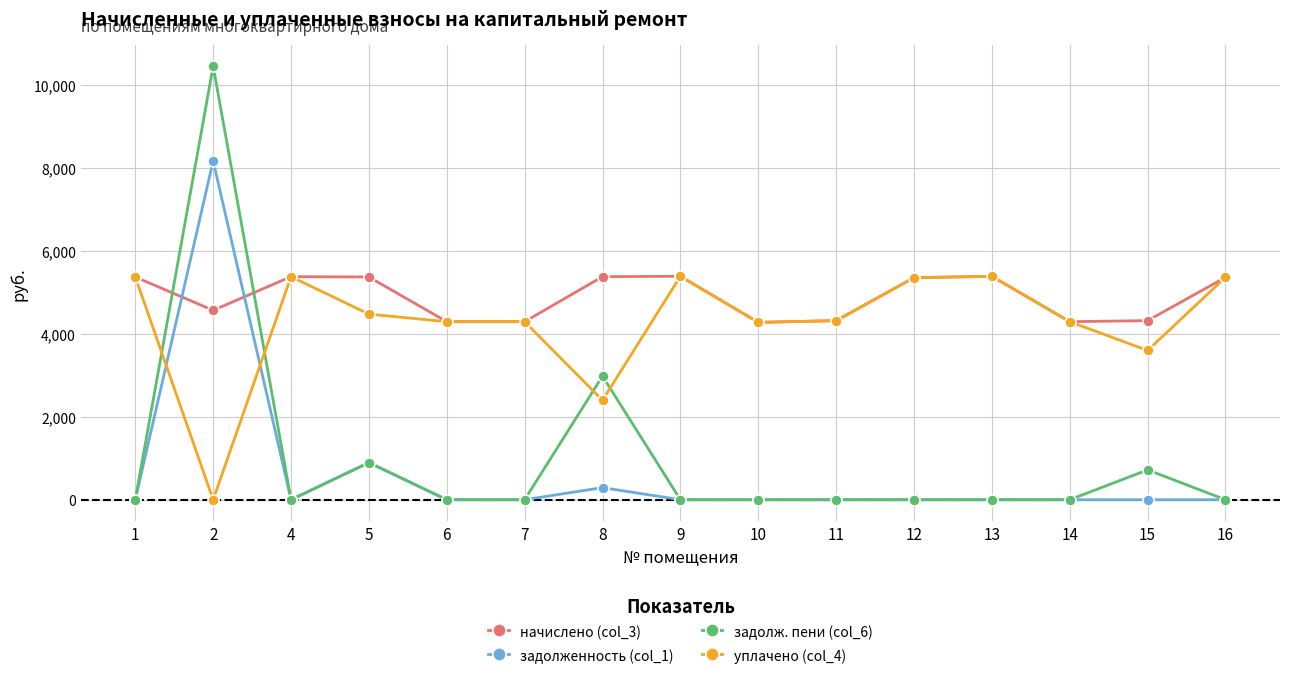

What is the value of the начислено (col_3) point at the 11th from the left?

5348.9